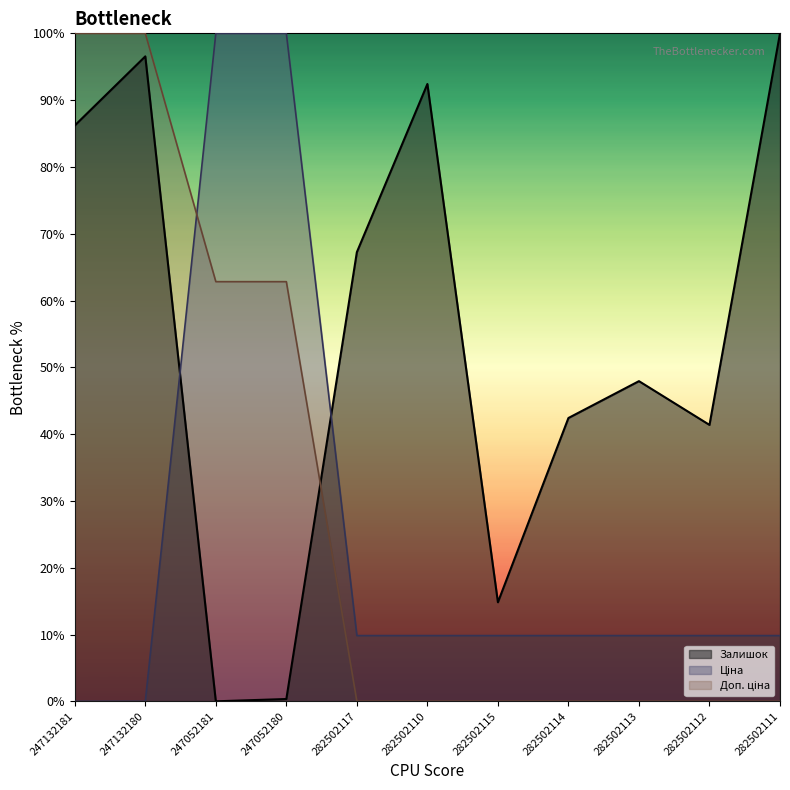

What is the difference between the Залишок values at 282502110 and 282502111?

7.6